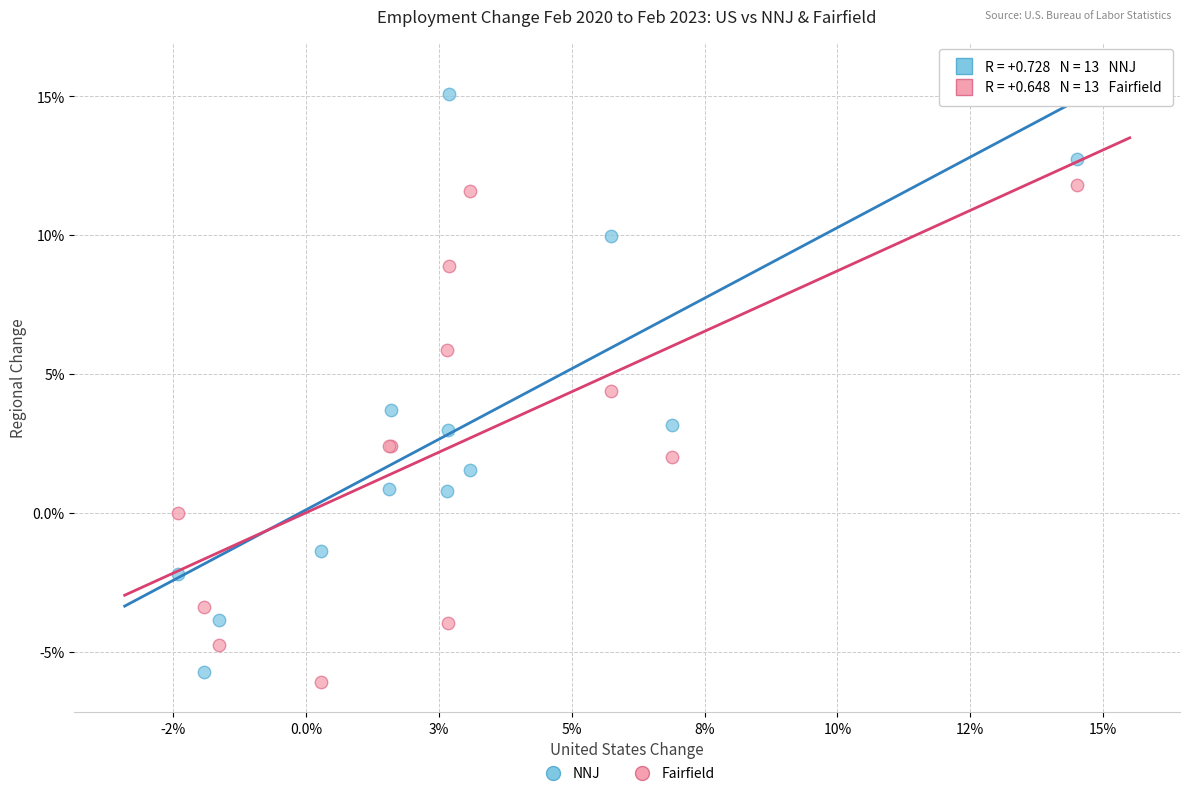

Which series reaches the maximum Y coordinate?

NNJ